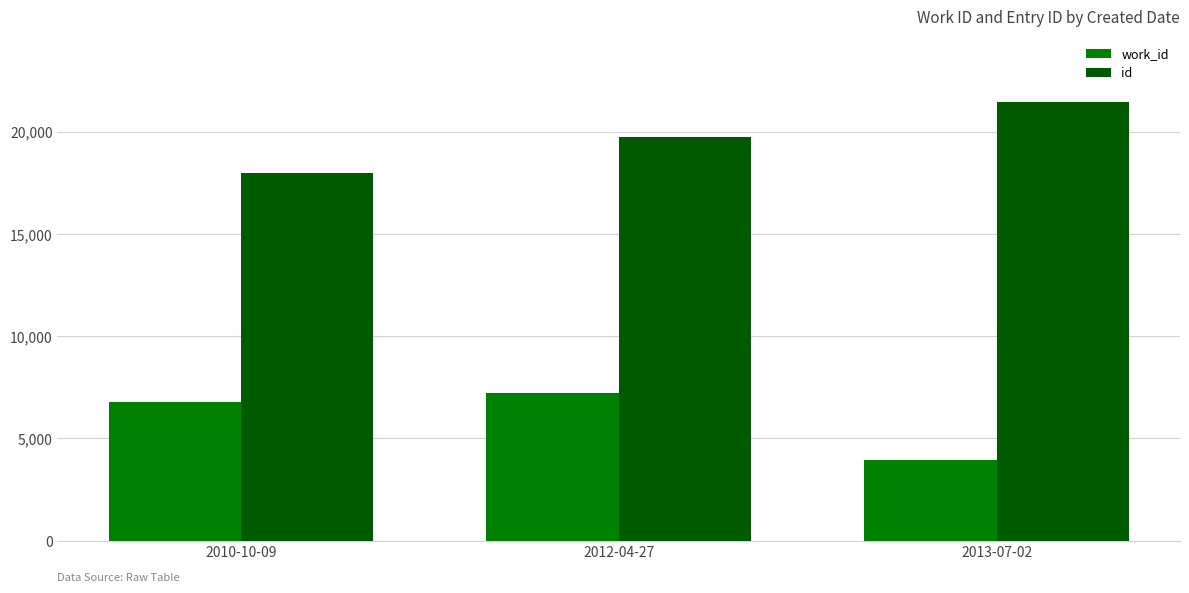

Count the number of categories in the chart.

3